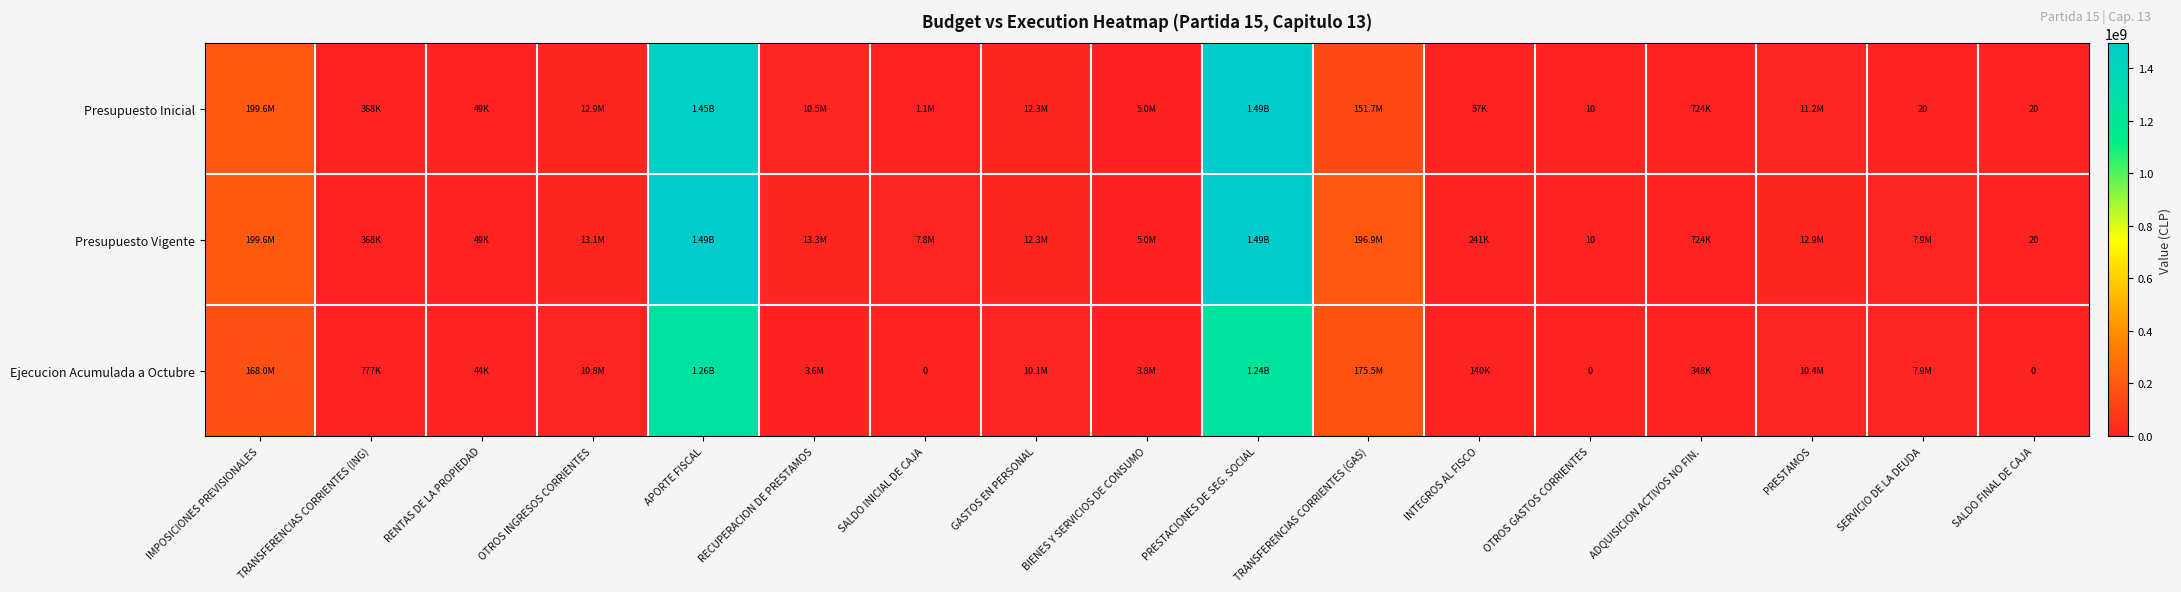

How many distinct data groups are displayed?

3